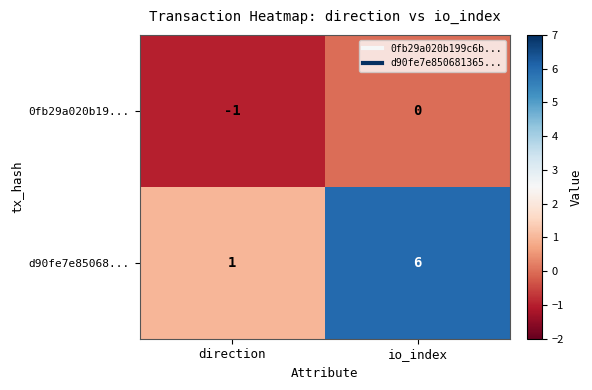

What is the difference between the maximum and minimum values in the d90fe7e85068... series?

5